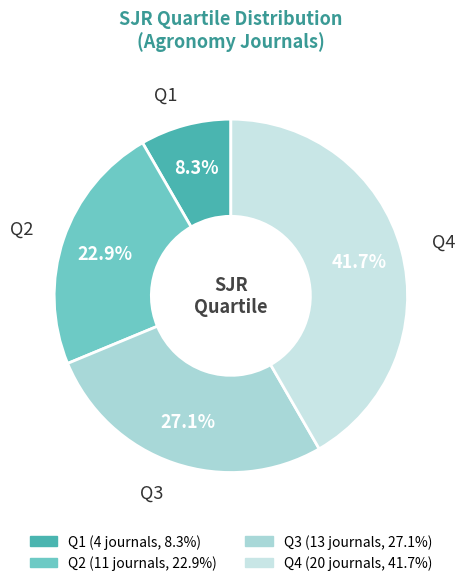

Rank the categories by value from lowest to highest.

Q1, Q2, Q3, Q4